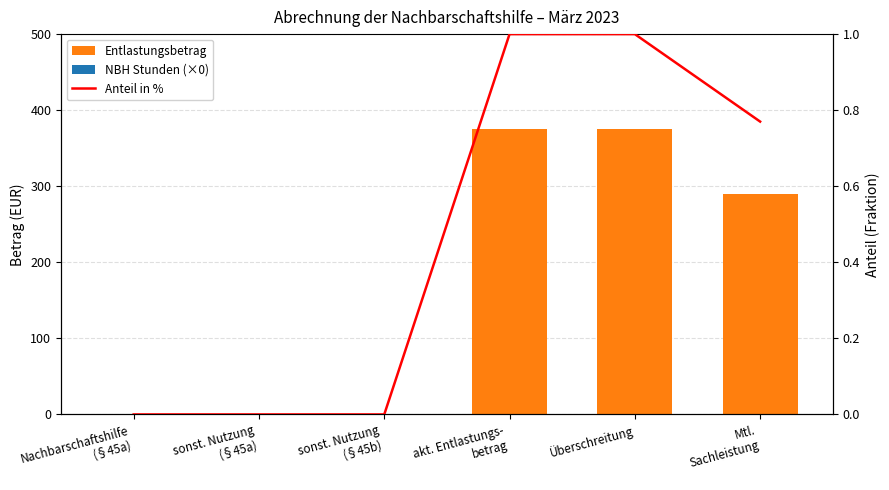

At how many categories does at least one series exceed 169?

3